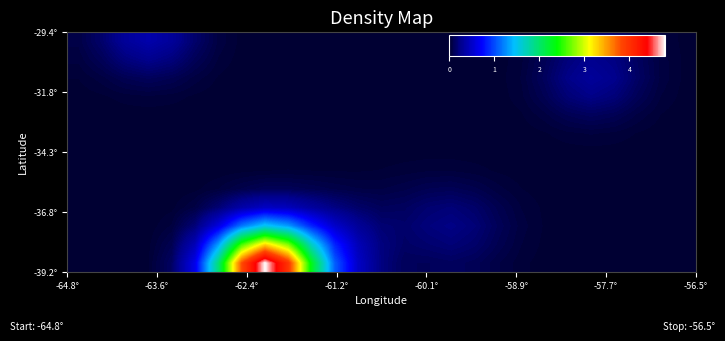

Count the number of categories in the chart.

27